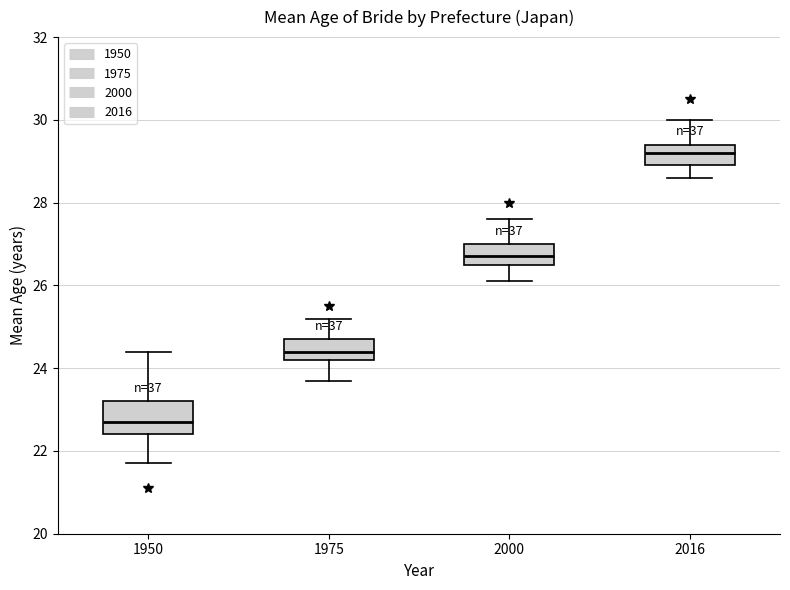

Reading left to right, read every box against the y-axis: the position of its median line, the range the box covers, and the ends of its whiskers. The values are not printed on the chart, so give them approximately, as read against the axis.

1950: median 22.8, box 22.4 to 23.2, whiskers 21.8 to 24.4
1975: median 24.4, box 24.2 to 24.8, whiskers 23.8 to 25.2
2000: median 26.8, box 26.6 to 27.0, whiskers 26.2 to 27.6
2016: median 29.2, box 29.0 to 29.4, whiskers 28.6 to 30.0